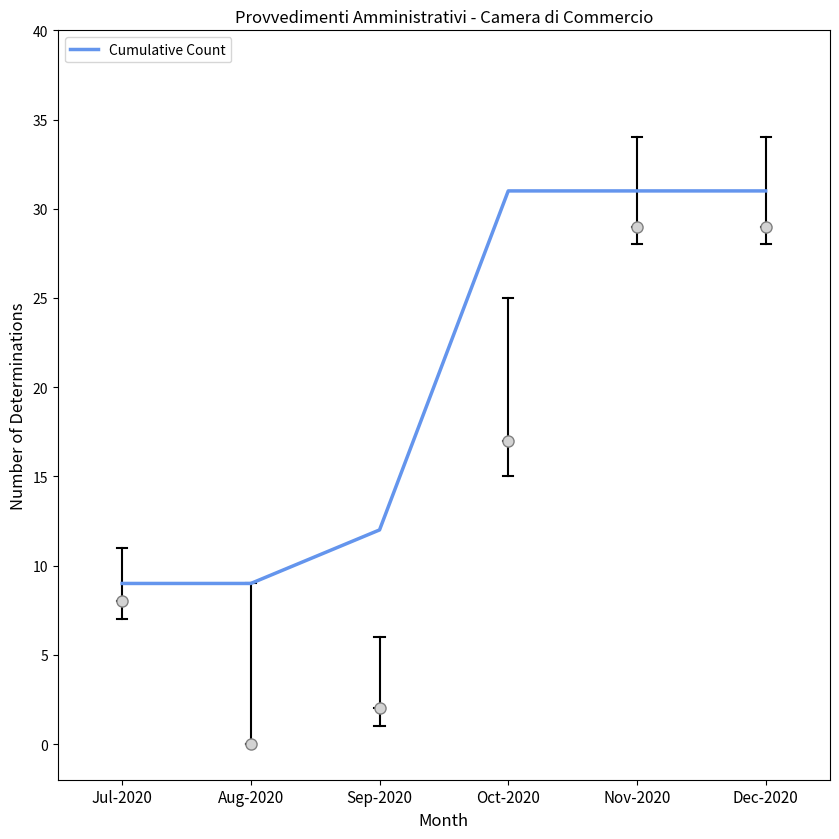

Reading right to left, transcribe all the data shown in this chart.

31	31	31	12	9	9